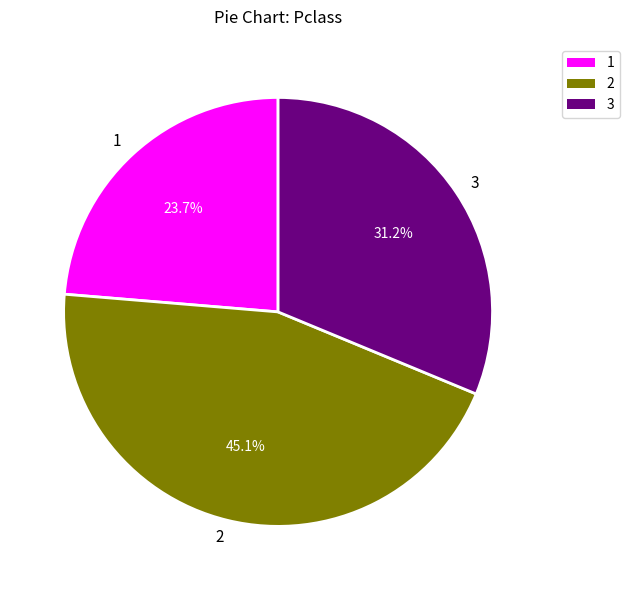

Which category has the smallest portion of the pie?

1